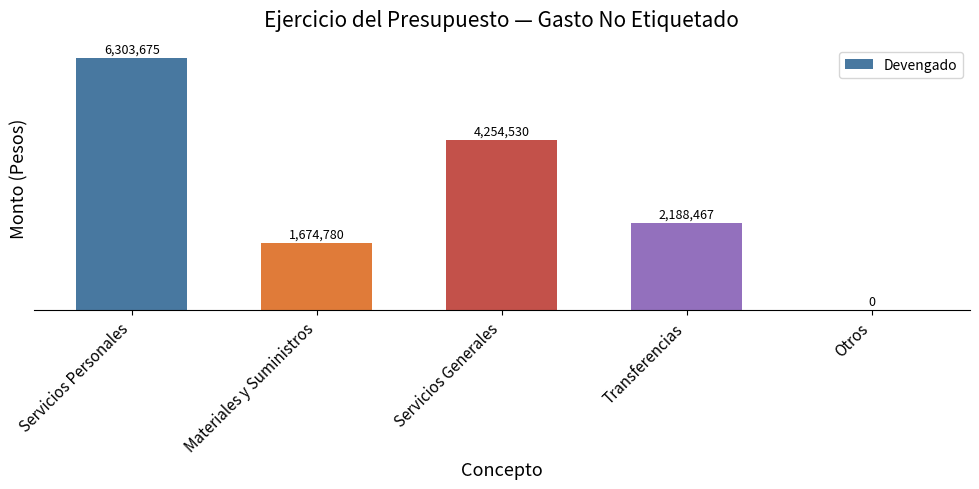

What is the sum of all values?

14421452